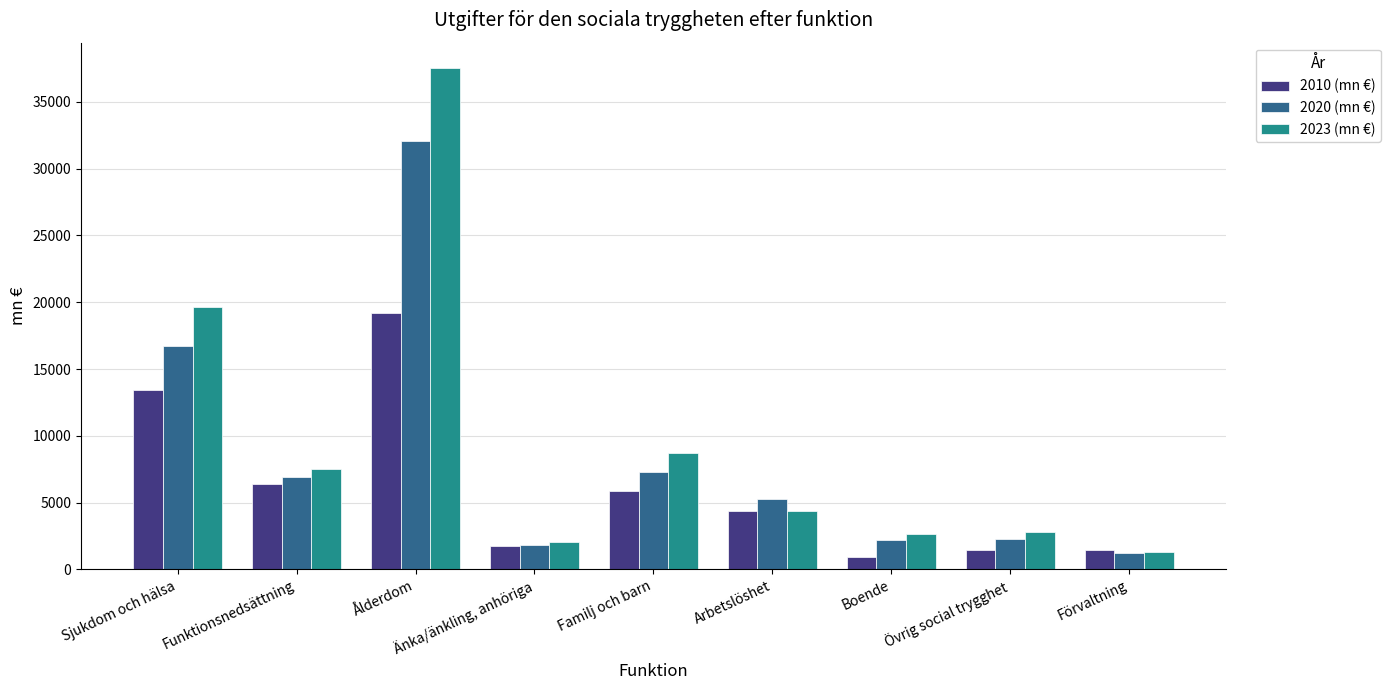

What is the difference between the 2010 (mn €) values at Änka/änkling, anhöriga and Familj och barn?

4121